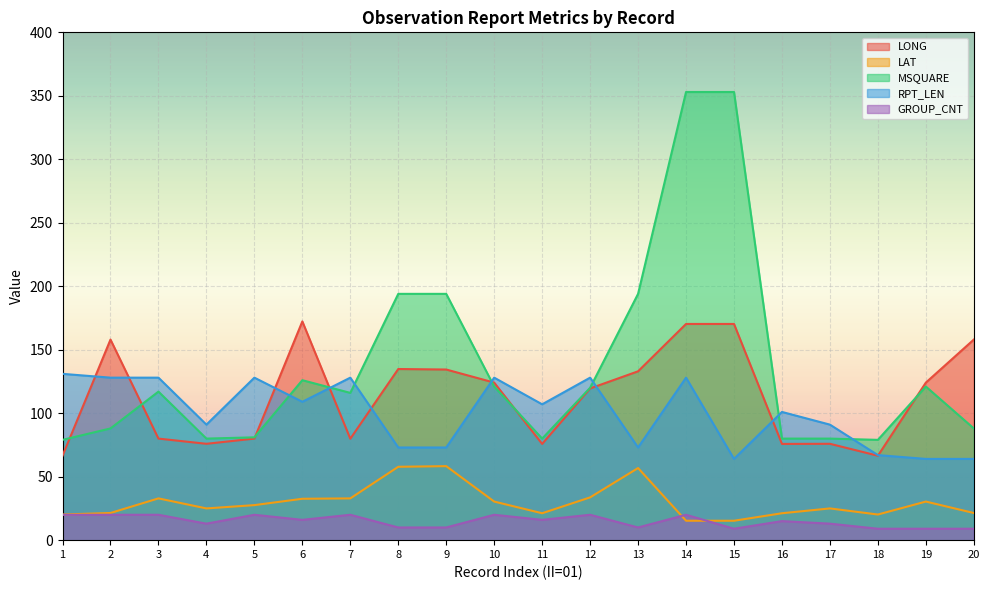

At 4, list the series in order from smallest to largest.

GROUP_CNT, LAT, LONG, MSQUARE, RPT_LEN